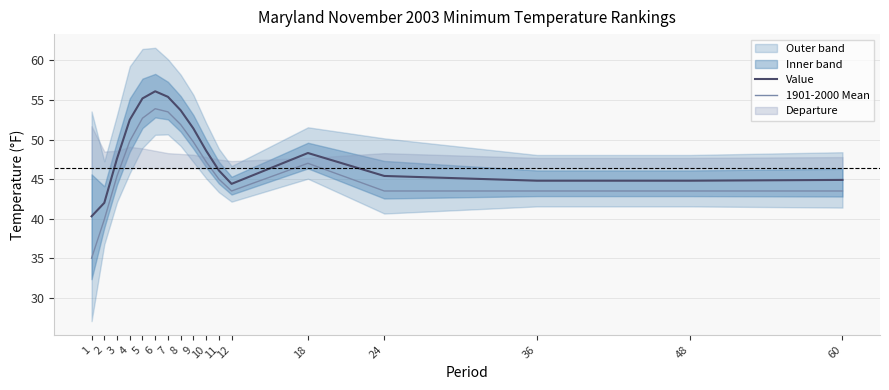

Which series has the widest spread of values?

1901-2000 Mean